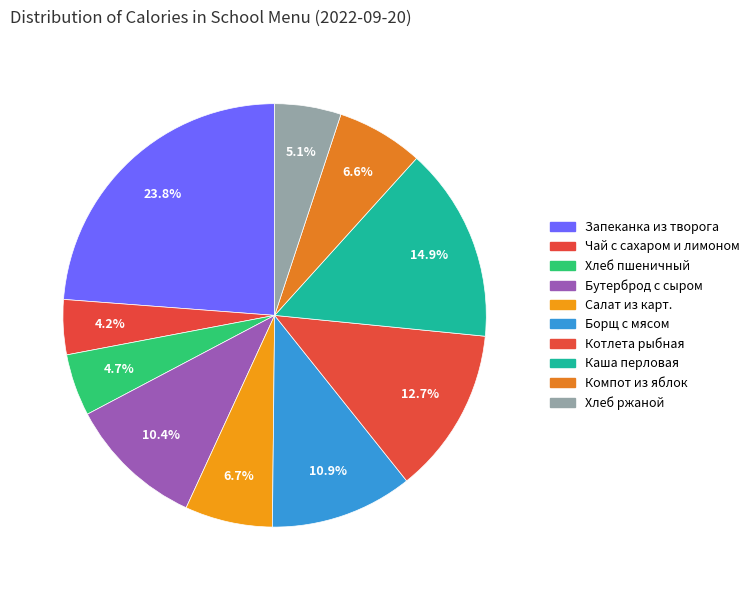

To the nearest percent, what is the average slice percentage?

10%